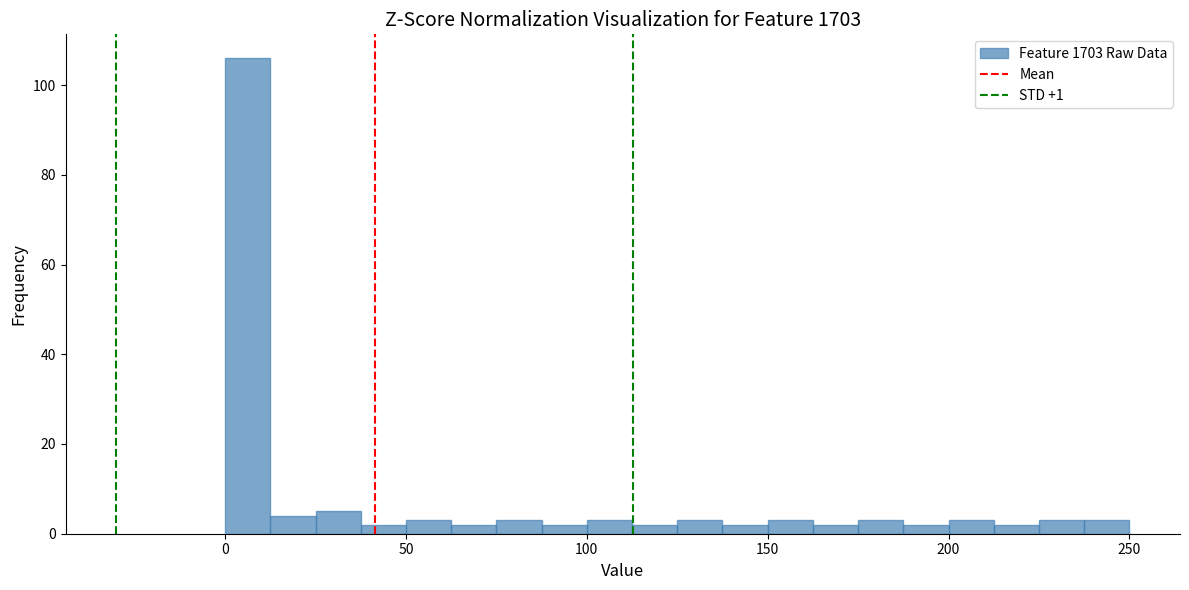

Around what value on the x-axis is the tallest bar? Give the approximate position of its centre, as read against the axis.

5